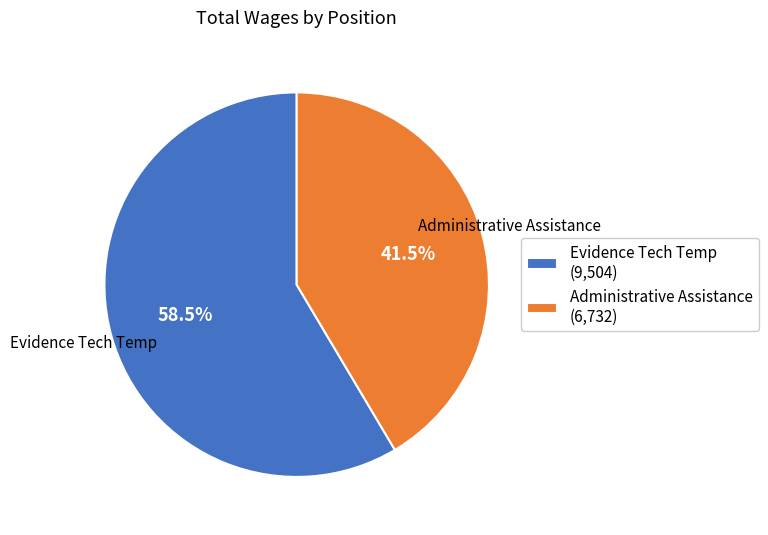

What is the ratio of the value at Evidence Tech Temp (9,504) to the value at Administrative Assistance (6,732)?

1.4